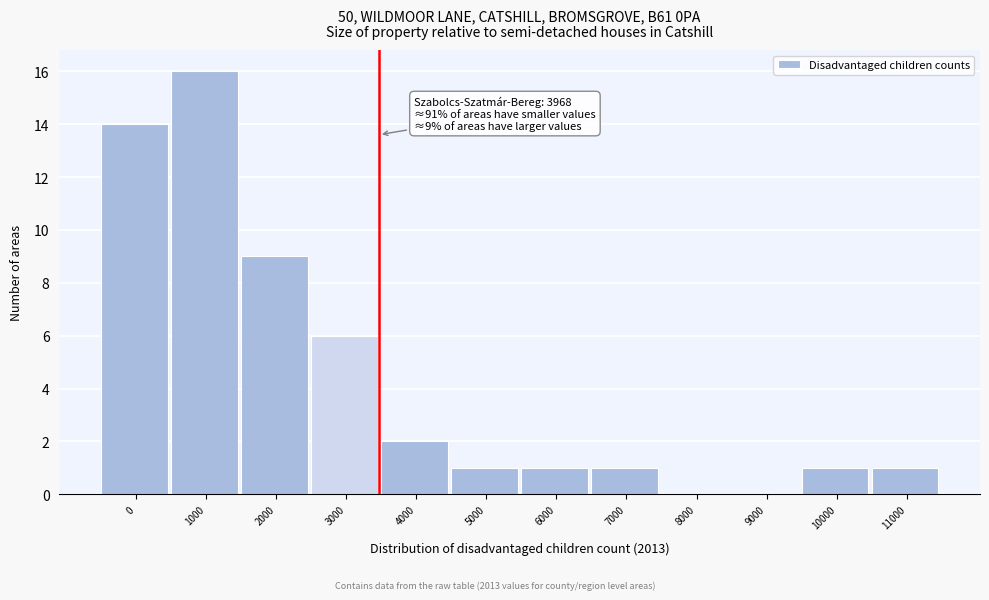

Reading right to left, list all the values displayed in this chart.

11000=1	10000=1	9000=0	8000=0	7000=1	6000=1	5000=1	4000=2	3000=6	2000=9	1000=16	0=14